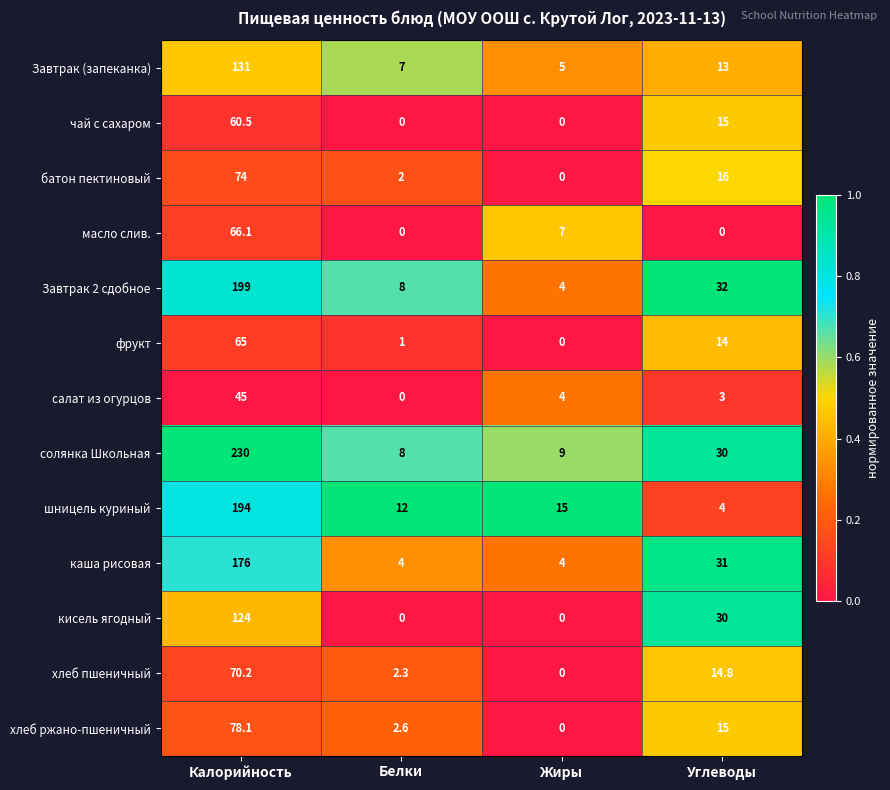

The value of хлеб пшеничный at Белки is 3.1. True or false?

False